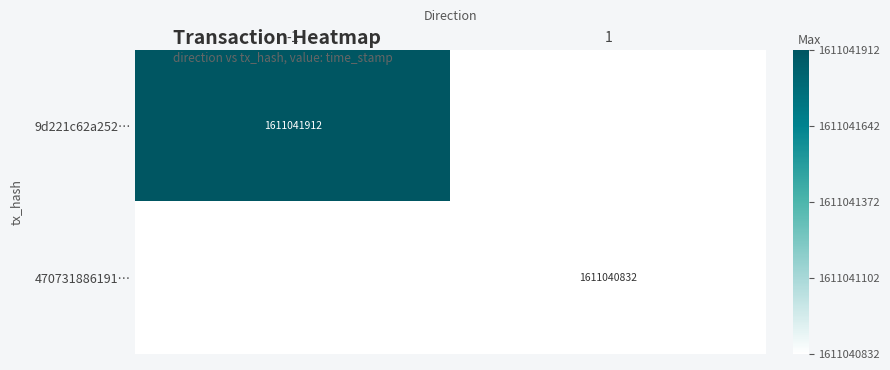

Which has a higher value, direction or time_stamp?

time_stamp